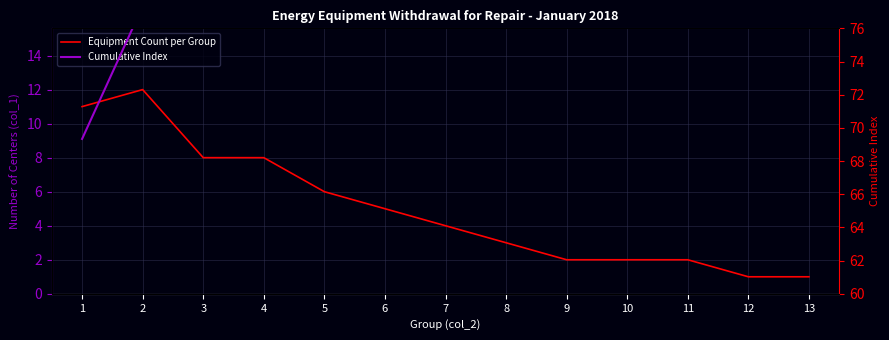

Reading right to left, extract all data points from this chart.

Equipment Count per Group: 13=1.0	12=1.0	11=2.0	10=2.0	9=2.0	8=3.0	7=4.0	6=5.0	5=6.0	4=8.0	3=8.0	2=12.0	1=11.0
Cumulative Index: 13=105.3	12=104.7	11=104.0	10=102.7	9=101.3	8=100.0	7=98.0	6=95.3	5=92.0	4=88.0	3=82.7	2=77.3	1=69.3